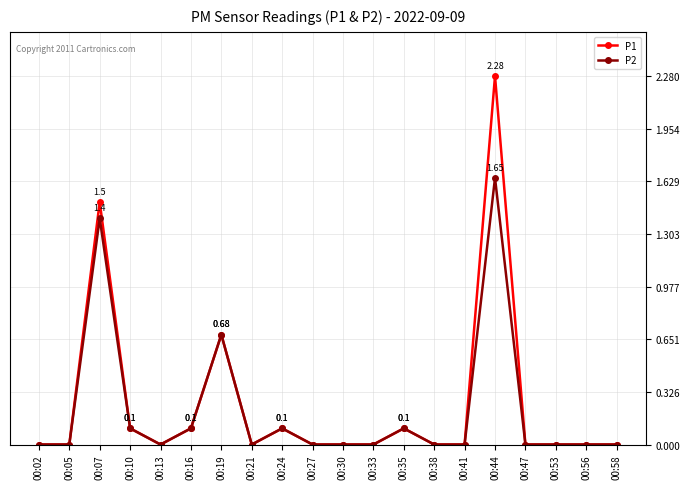

Rank the series by their maximum value, from lowest to highest.

P2, P1